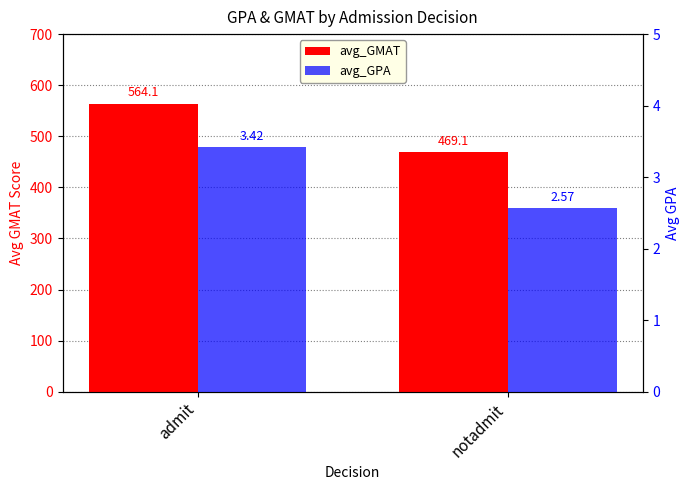

Rank the series at admit from highest to lowest value.

avg_GMAT, avg_GPA